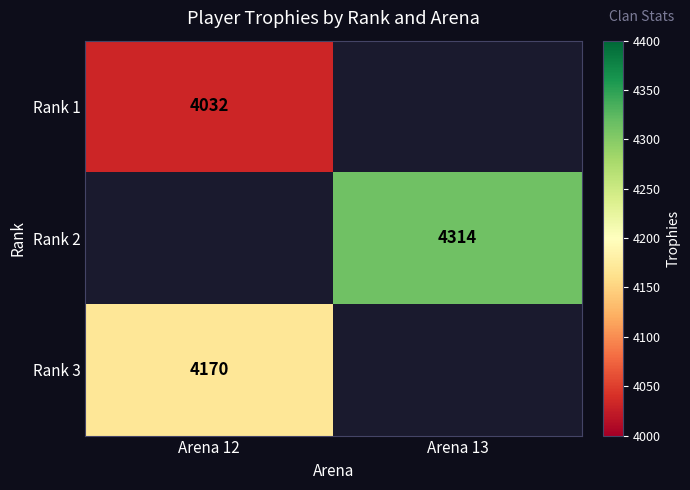

What is the difference between the highest and lowest values at Arena 12?

138.0